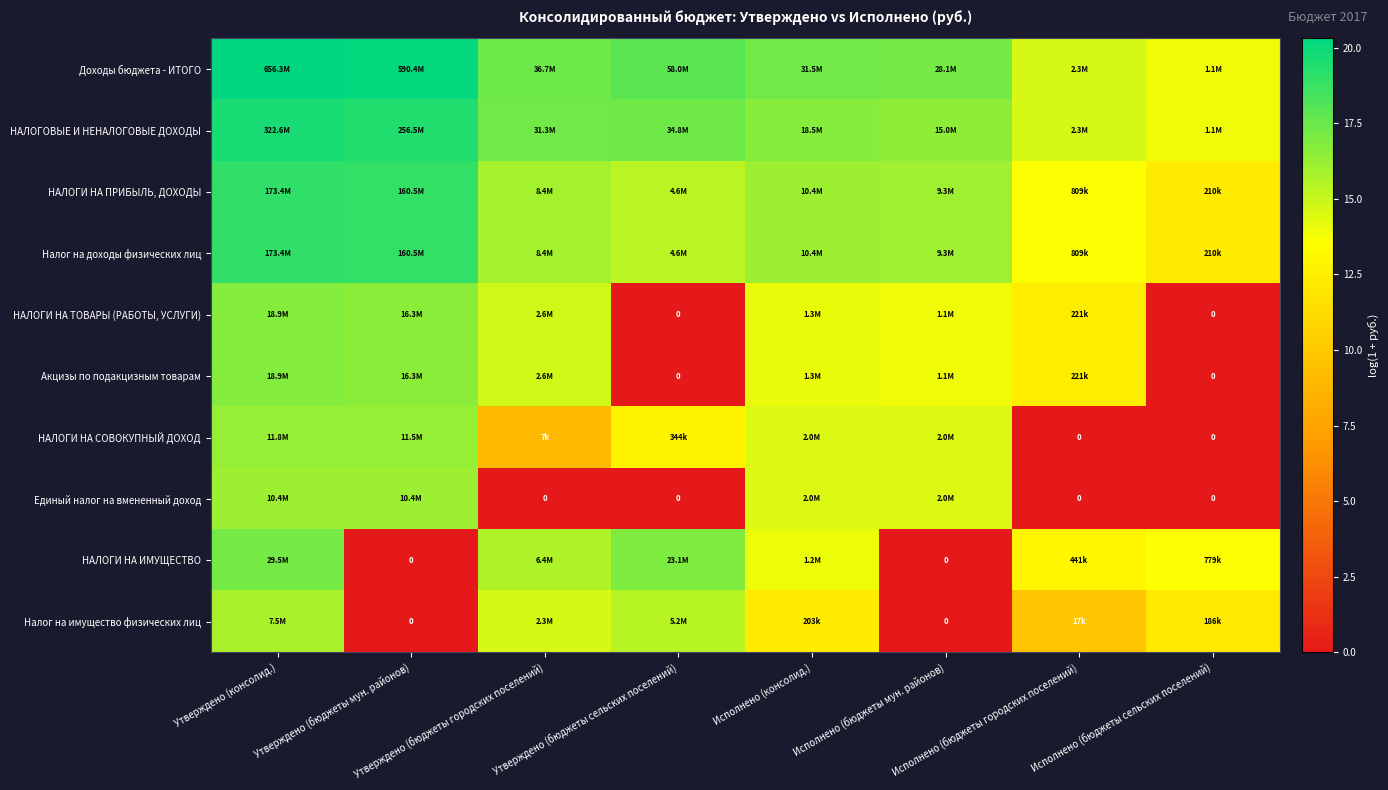

At Исполнено (бюджеты сельских поселений), list the series in order from smallest to largest.

НАЛОГИ НА ТОВАРЫ (РАБОТЫ, УСЛУГИ), Акцизы по подакцизным товарам, НАЛОГИ НА СОВОКУПНЫЙ ДОХОД, Единый налог на вмененный доход, Налог на имущество физических лиц, НАЛОГИ НА ПРИБЫЛЬ, ДОХОДЫ, Налог на доходы физических лиц, НАЛОГИ НА ИМУЩЕСТВО, Доходы бюджета - ИТОГО, НАЛОГОВЫЕ И НЕНАЛОГОВЫЕ ДОХОДЫ